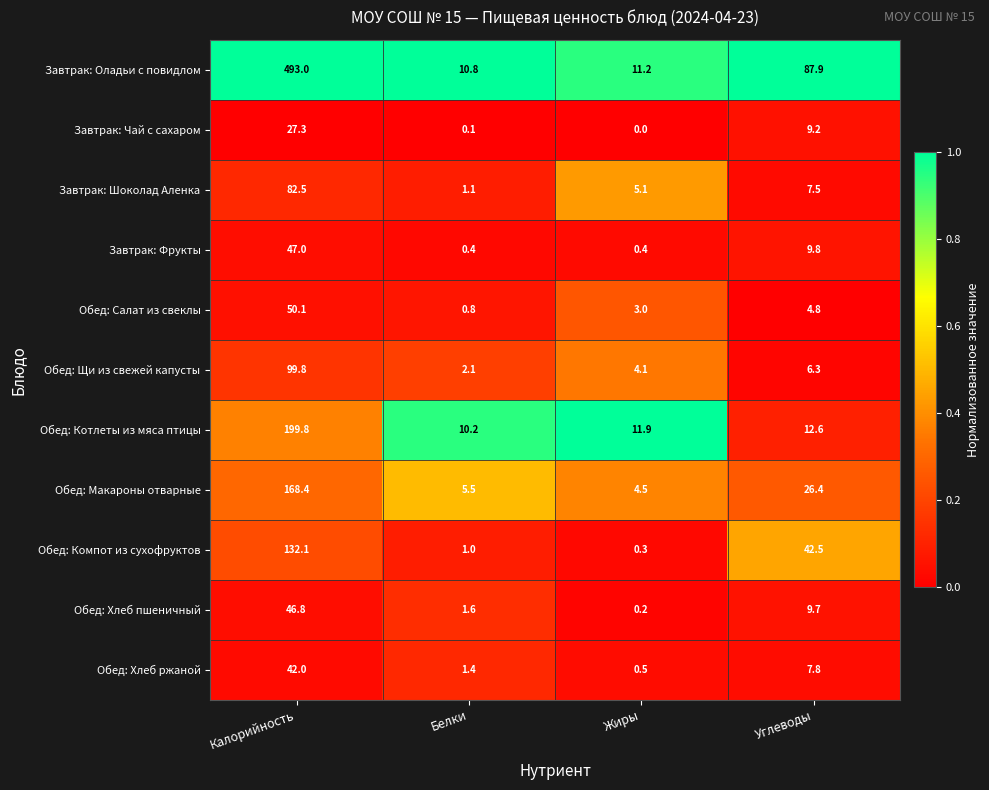

What is the greatest value displayed?

493.0